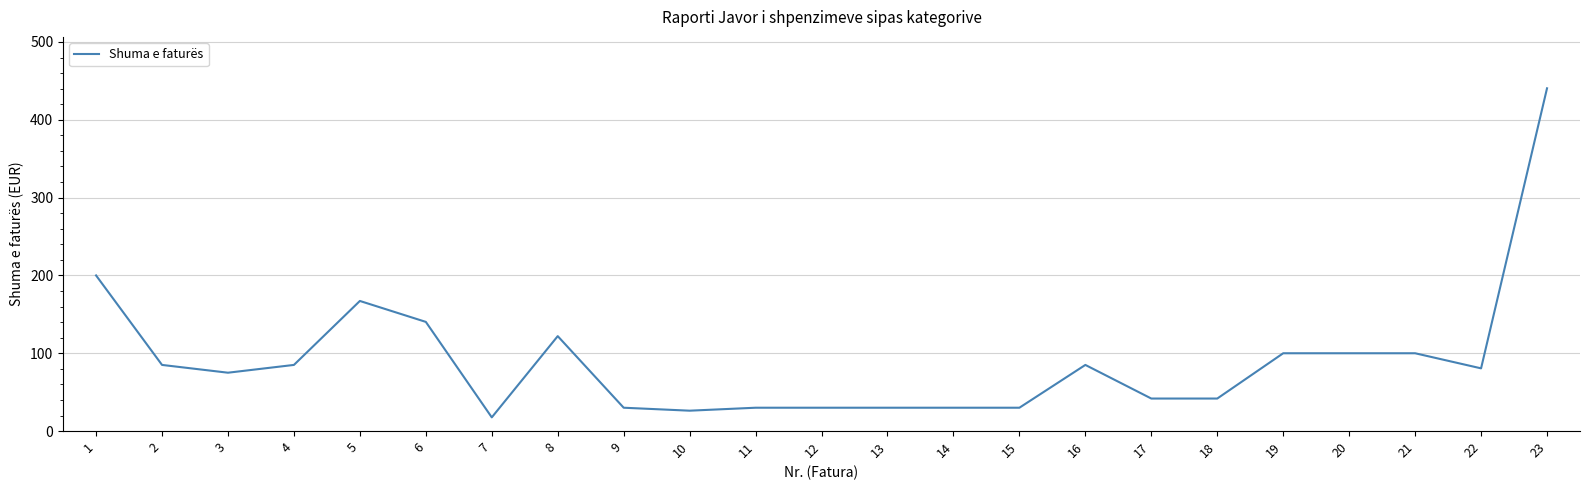

How many lines are shown in the chart?

1